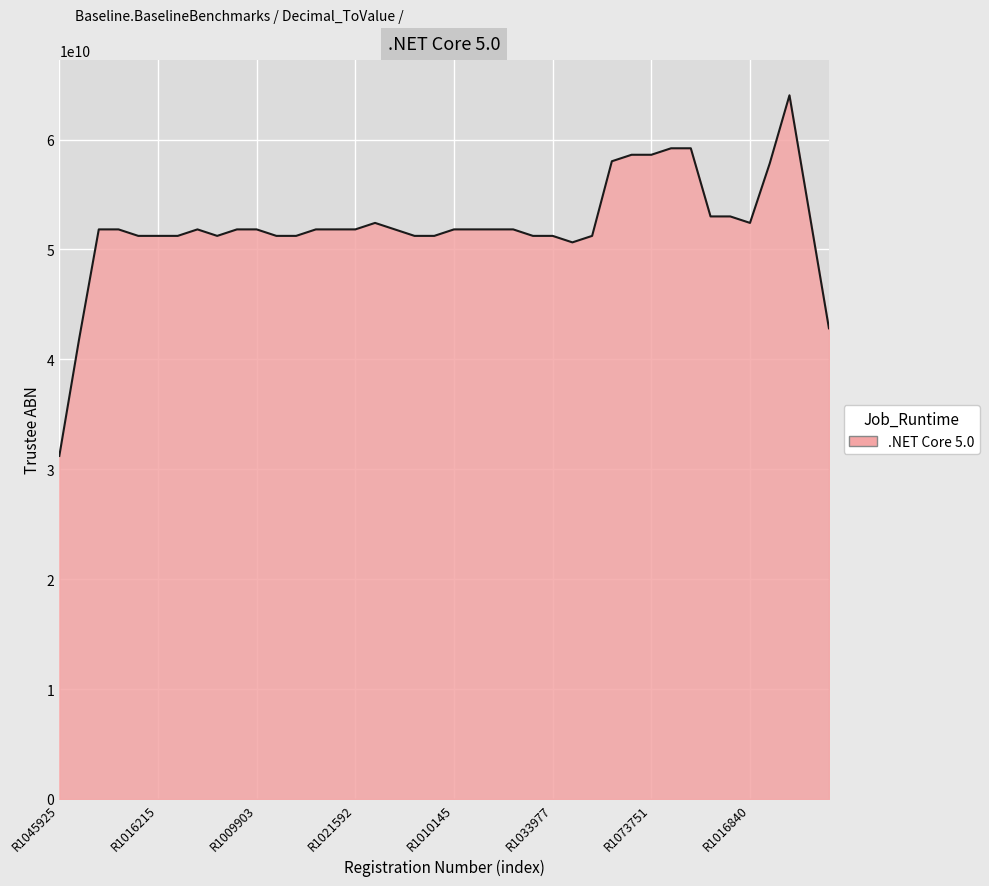

Does the chart display data point markers on the line(s)?

No